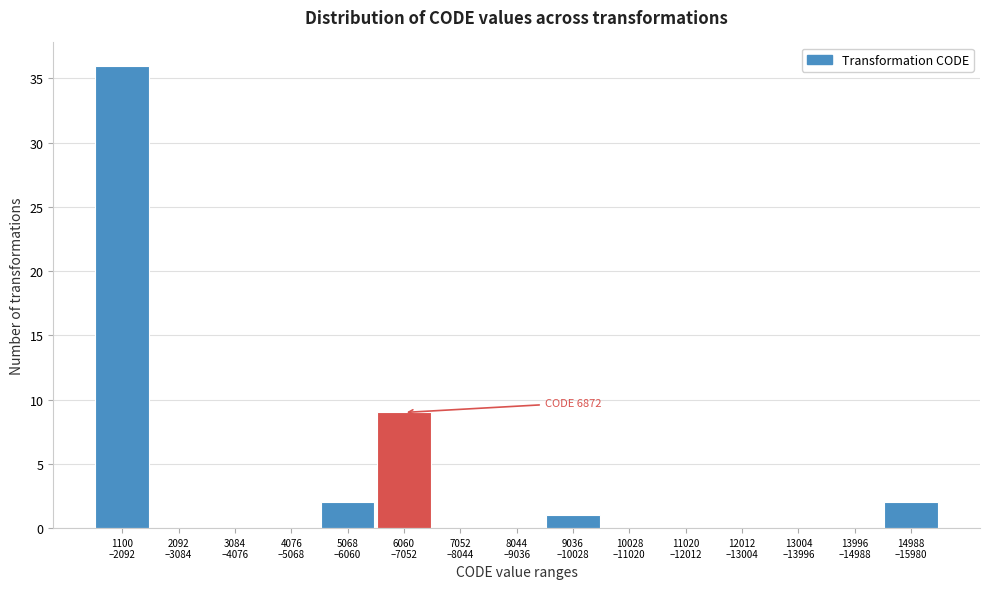

What is the sum of all values?

50